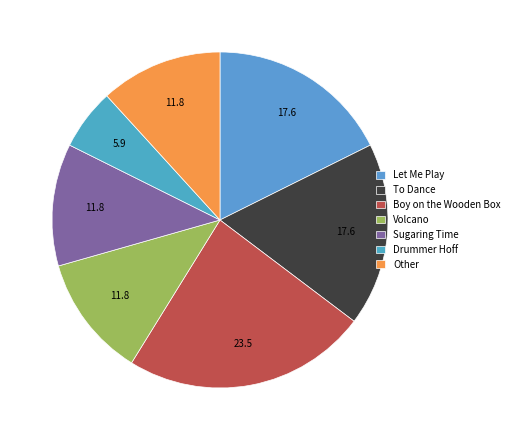

The To Dance slice represents 3% of the pie. True or false?

False